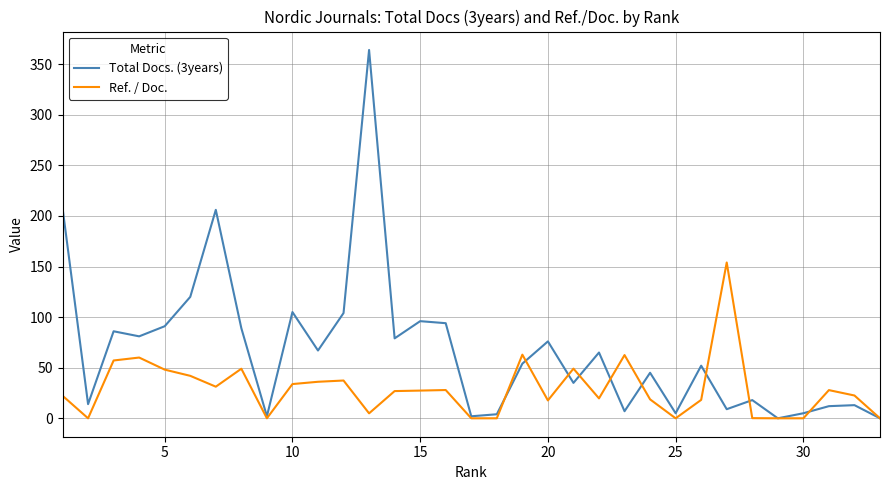

Which series has the largest range (max minus min)?

Total Docs. (3years)